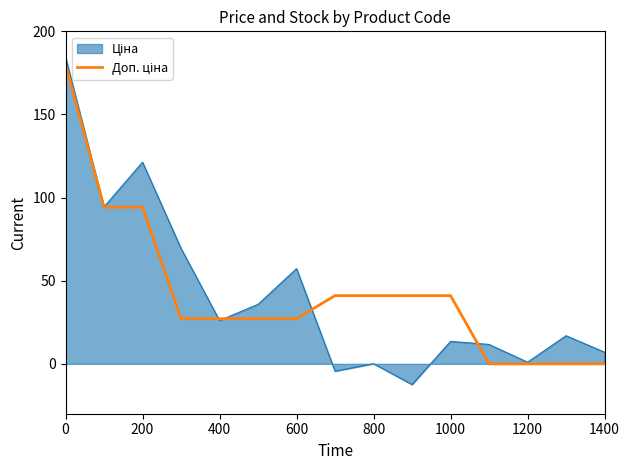

What is the total value across all series at 400?

53.2